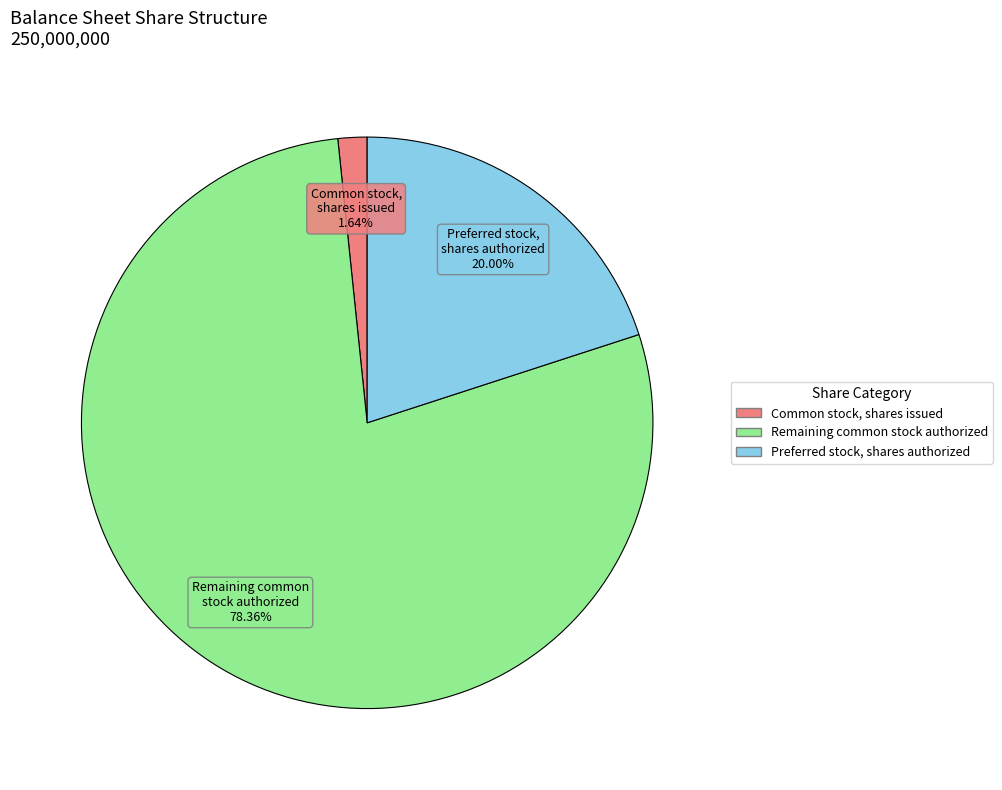

What percentage is NOT represented by Preferred stock, shares authorized?

80.0%